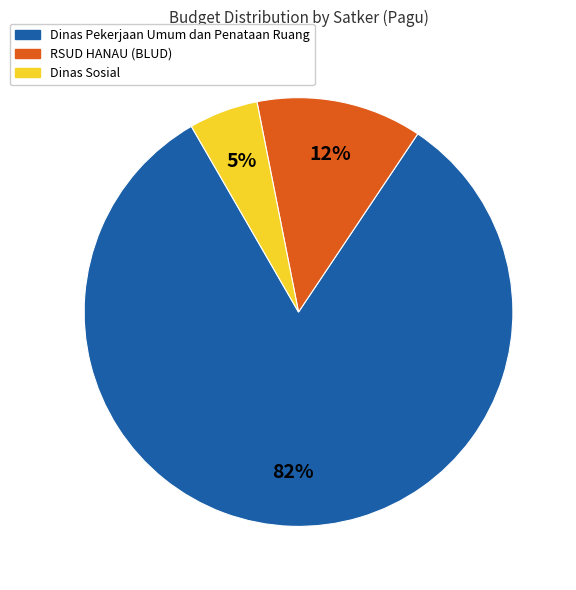

Is there a majority slice in this chart?

Yes